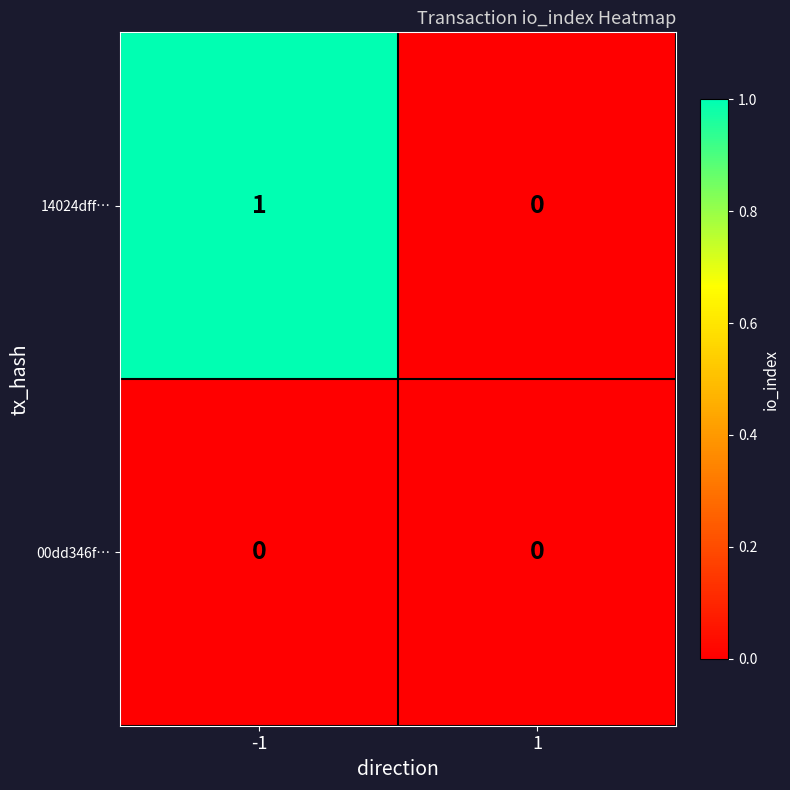

Between -1 and 1, which series saw the biggest shift?

14024dff…